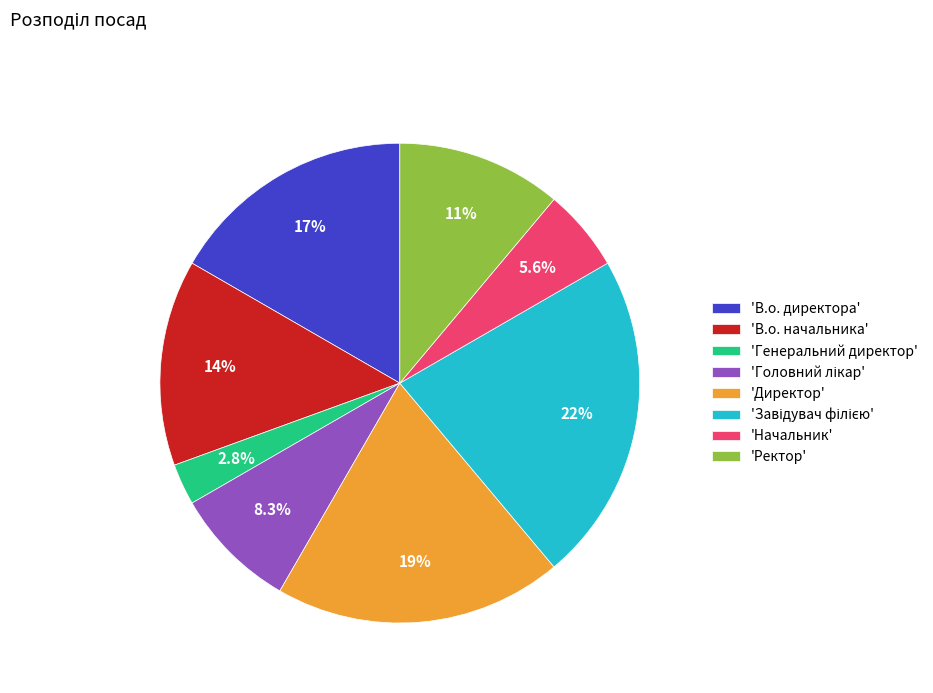

Does 'Начальник' represent more than half of the total?

No